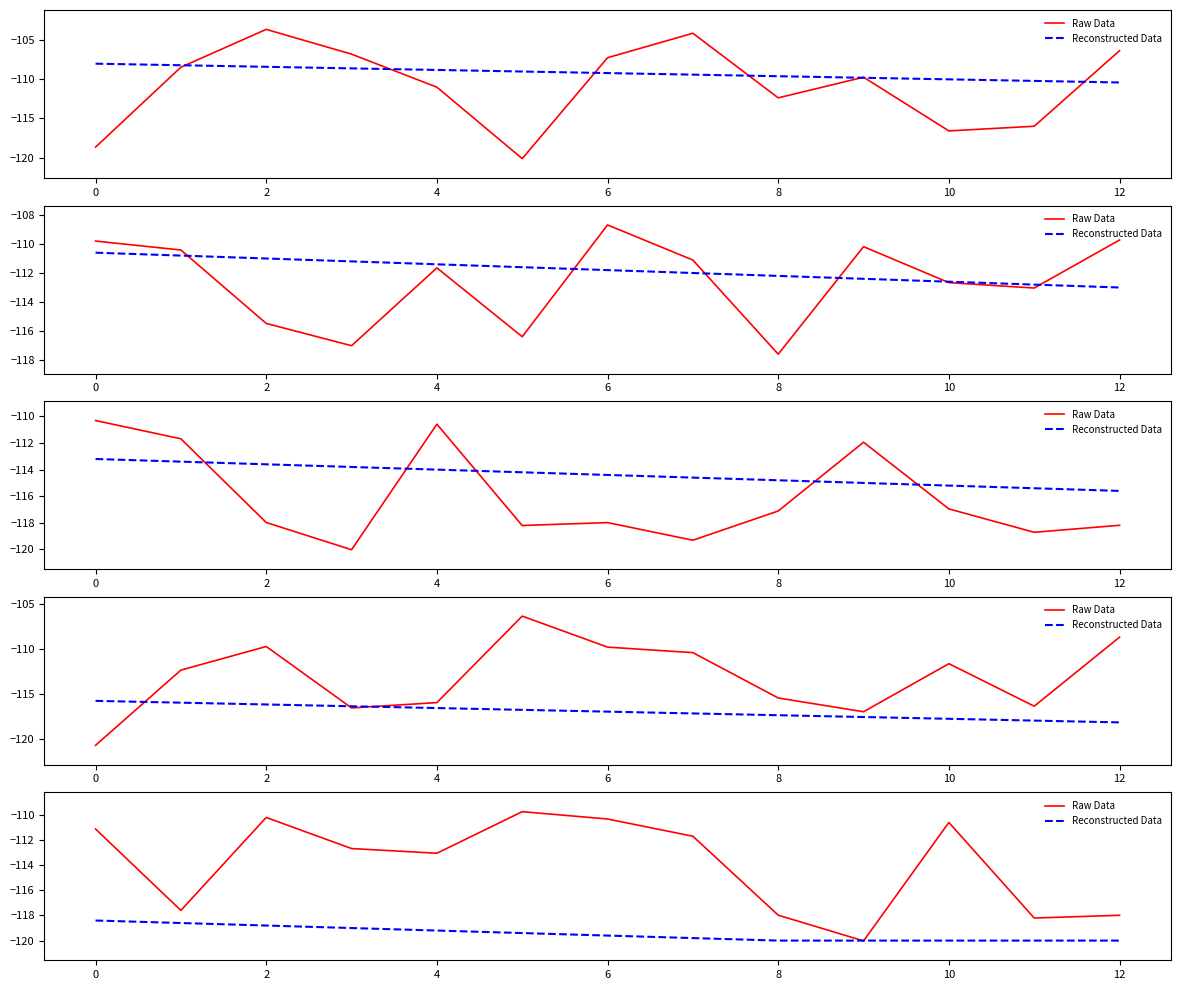

Count the number of categories in the chart.

13